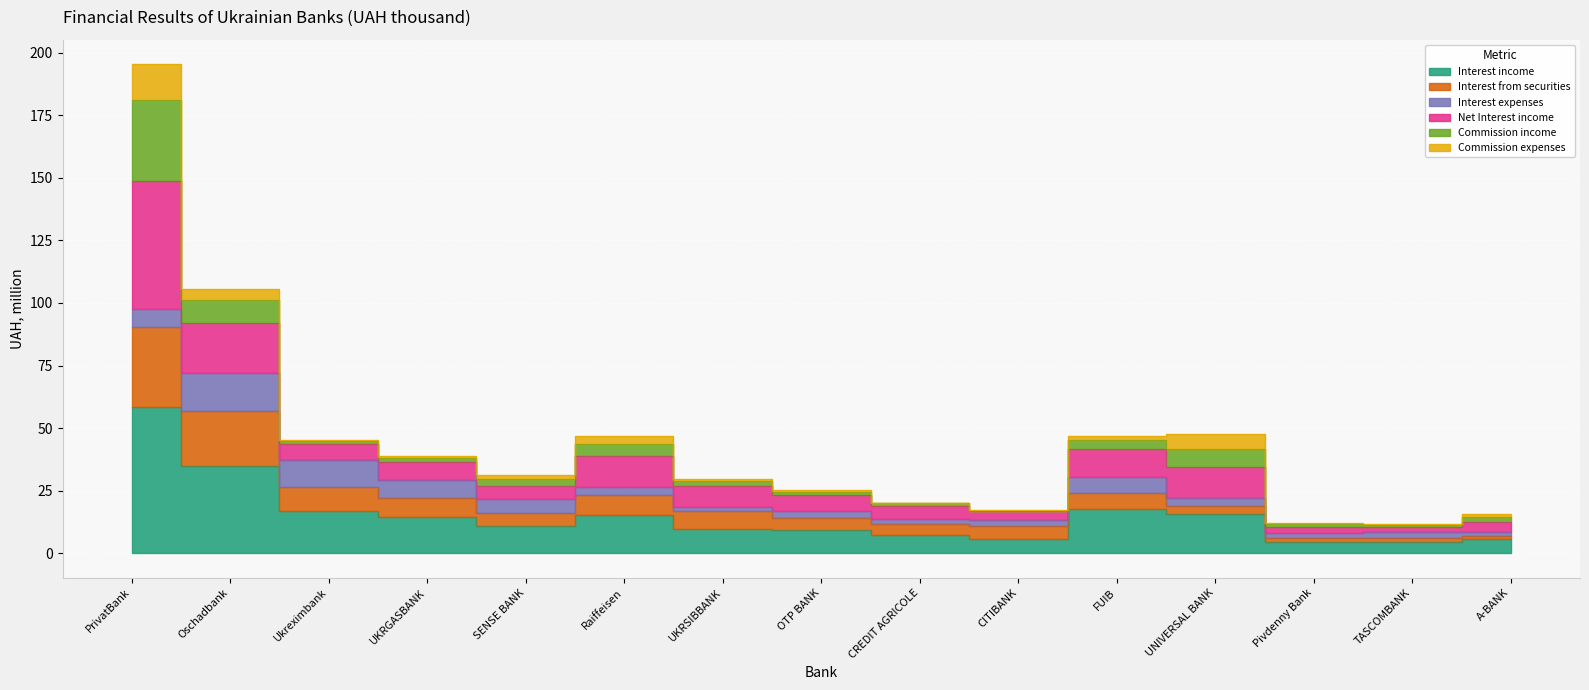

At which label does Interest from securities reach its minimum?

TASCOMBANK